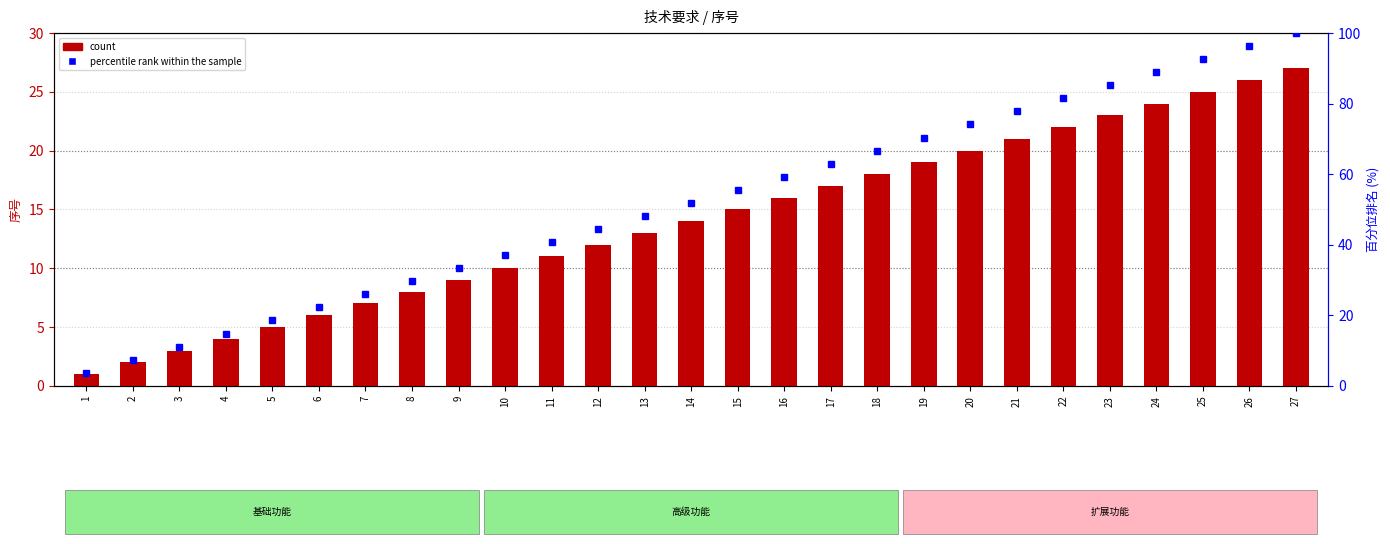

List the labels in order of count value, largest first.

27, 26, 25, 24, 23, 22, 21, 20, 19, 18, 17, 16, 15, 14, 13, 12, 11, 10, 9, 8, 7, 6, 5, 4, 3, 2, 1